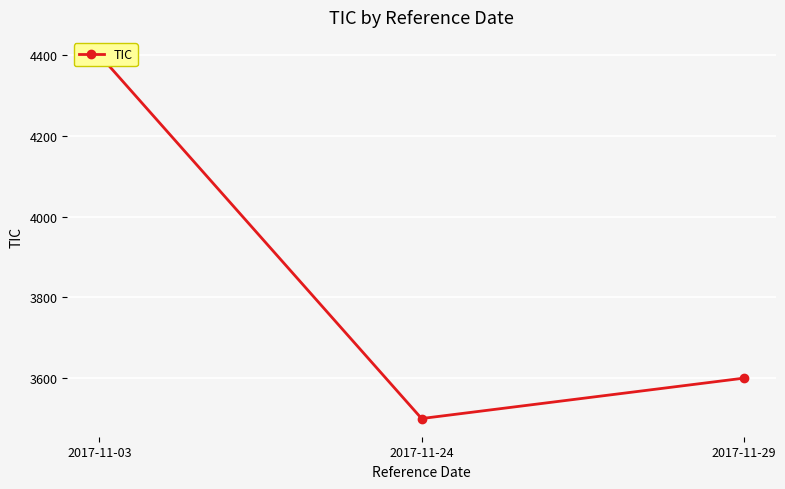

Reading left to right, extract all data points from this chart.

4400	3500	3600